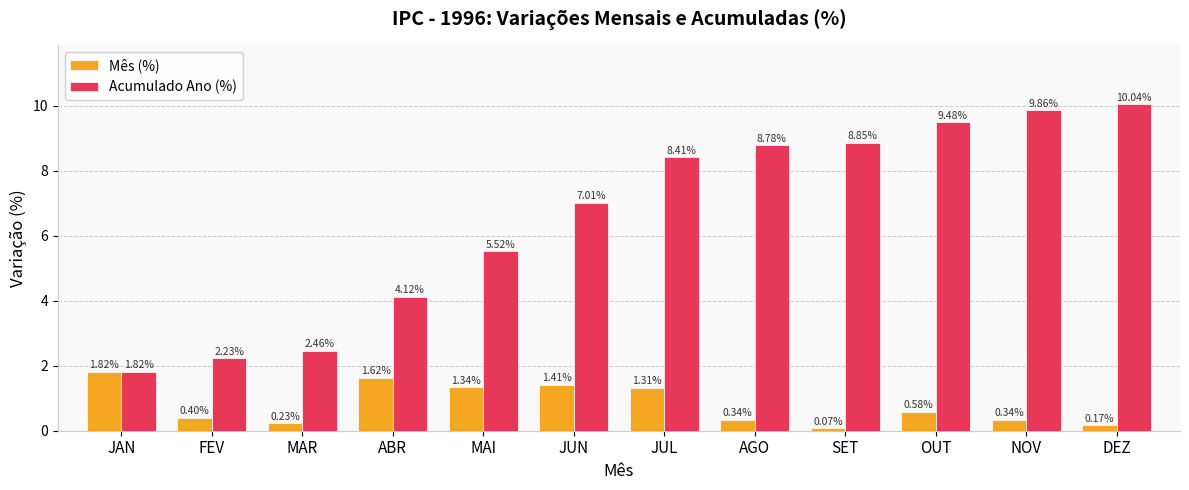

What is the spread (max minus min) of values at SET?

8.8